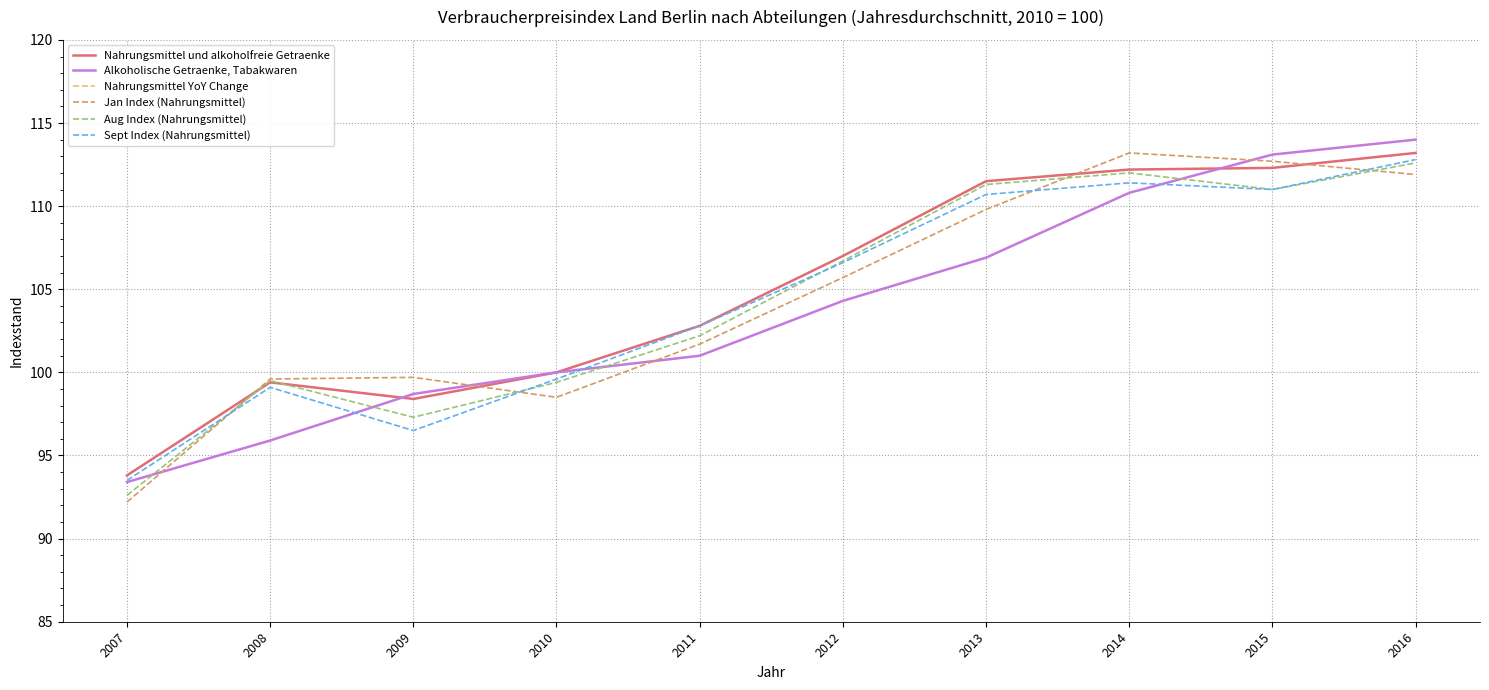

Which has a higher value, 2013 or 2008?

2013